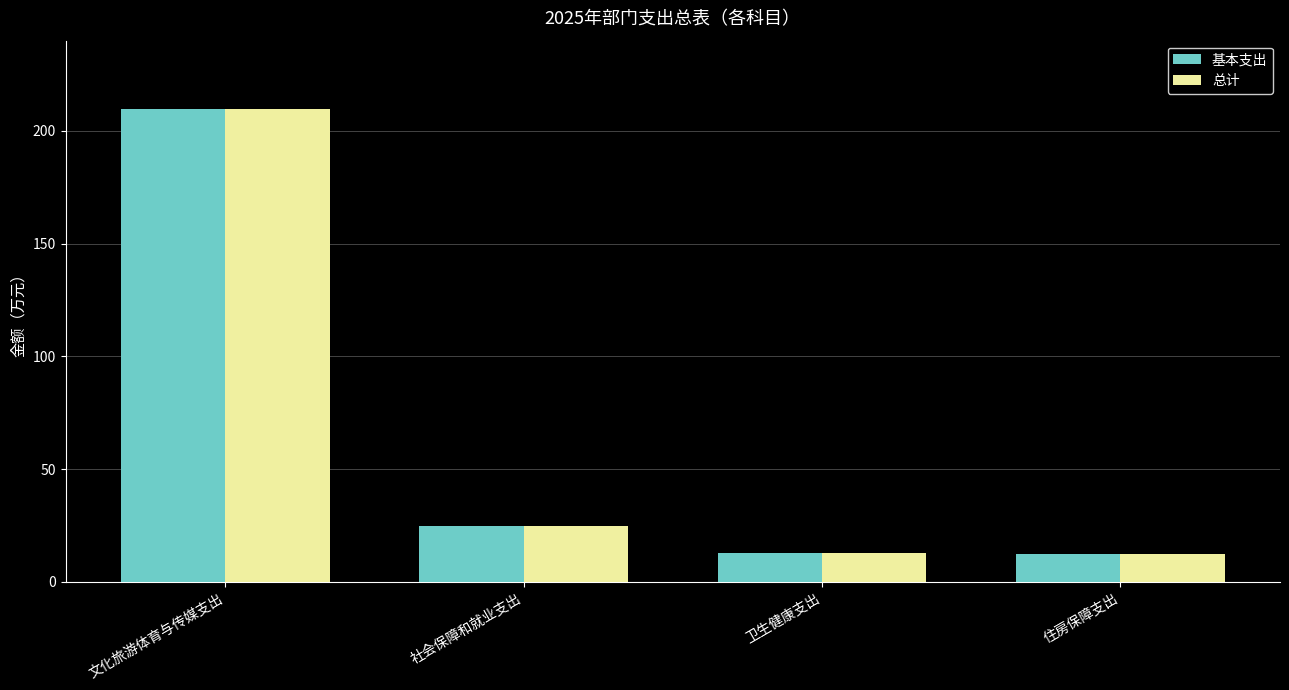

What is the greatest value displayed?

209.6